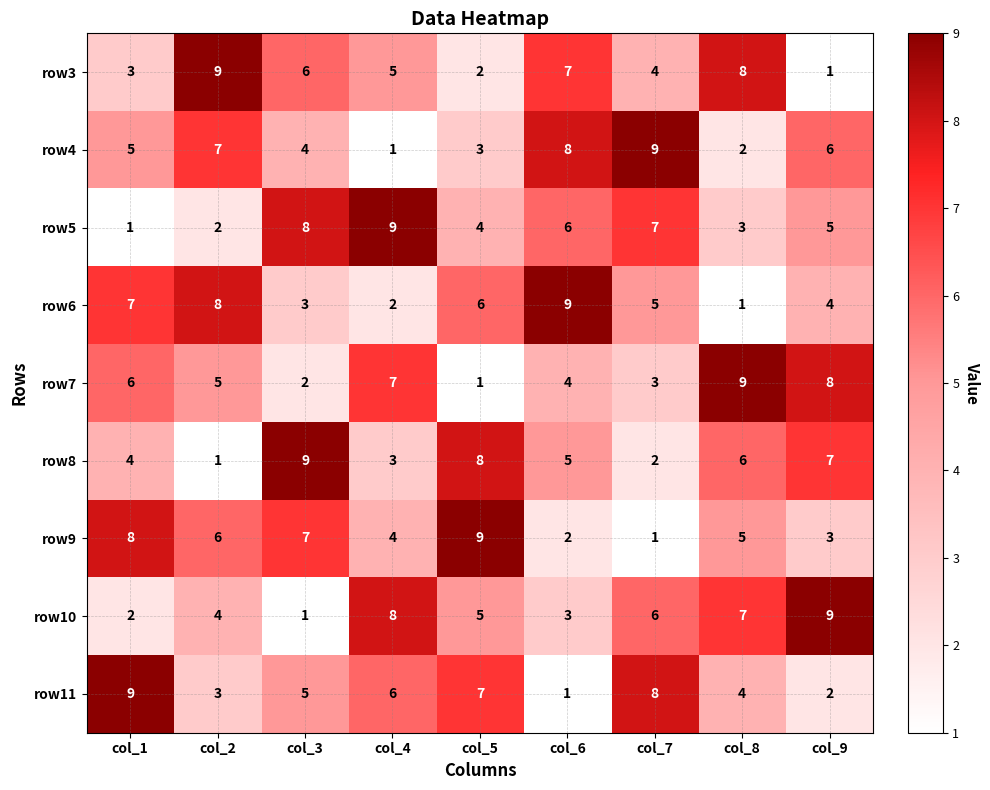

What is the average value of the row3 series?

5